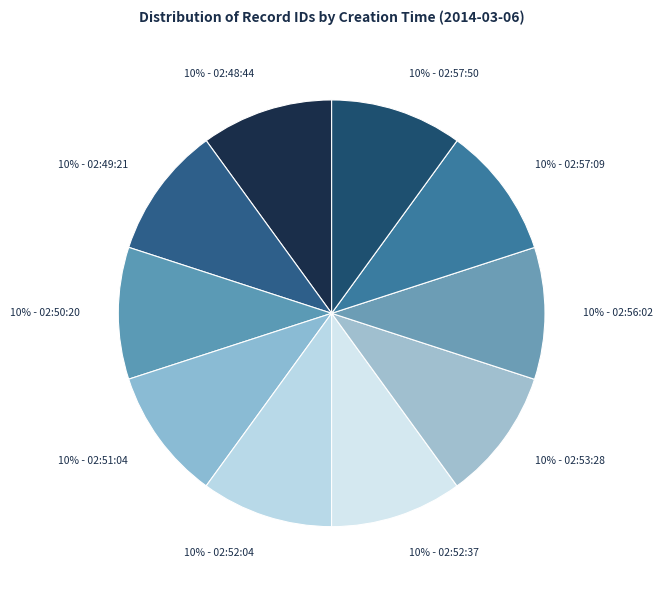

Count the number of slices in the pie.

10